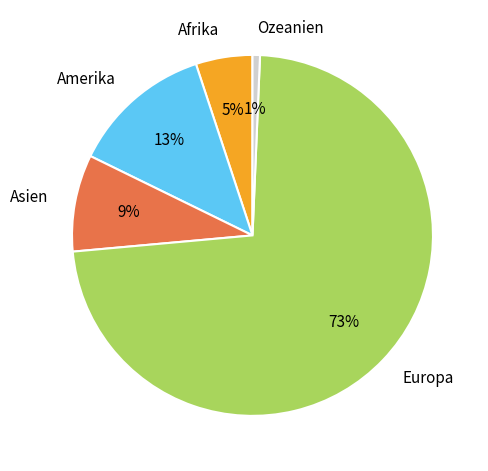

Is there a majority slice in this chart?

Yes